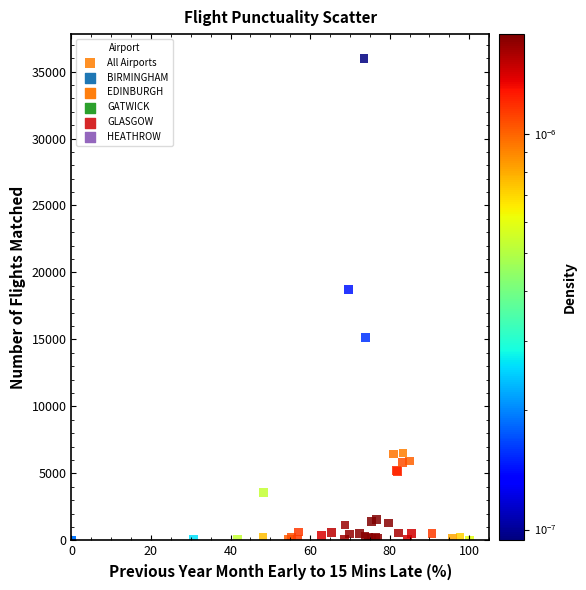

What Y value in the scatter plot is closest to 17998?

18730